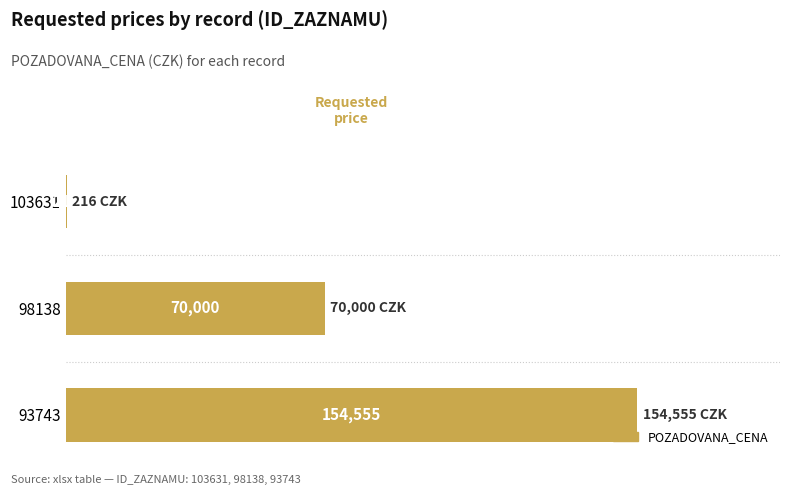

True or false: the data shows 70000 at 98138.

True